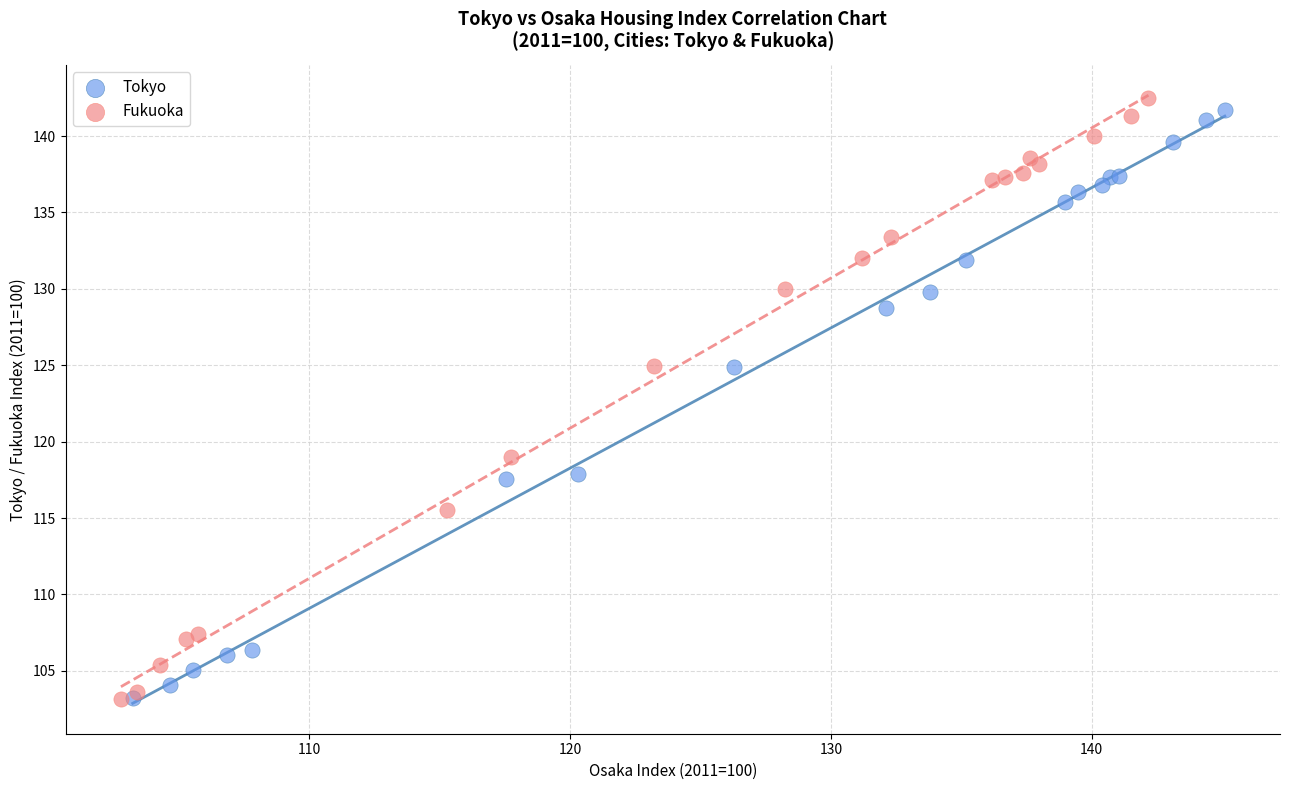

What are all the series names shown in the legend?

Tokyo, Fukuoka